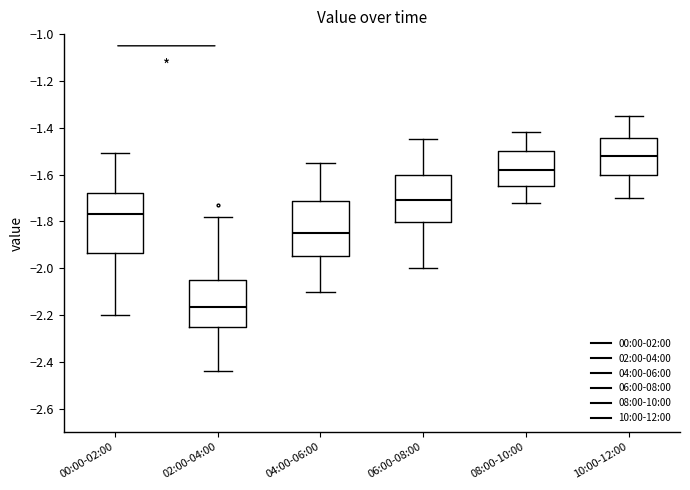

Which box's median line is the highest?

10:00-12:00